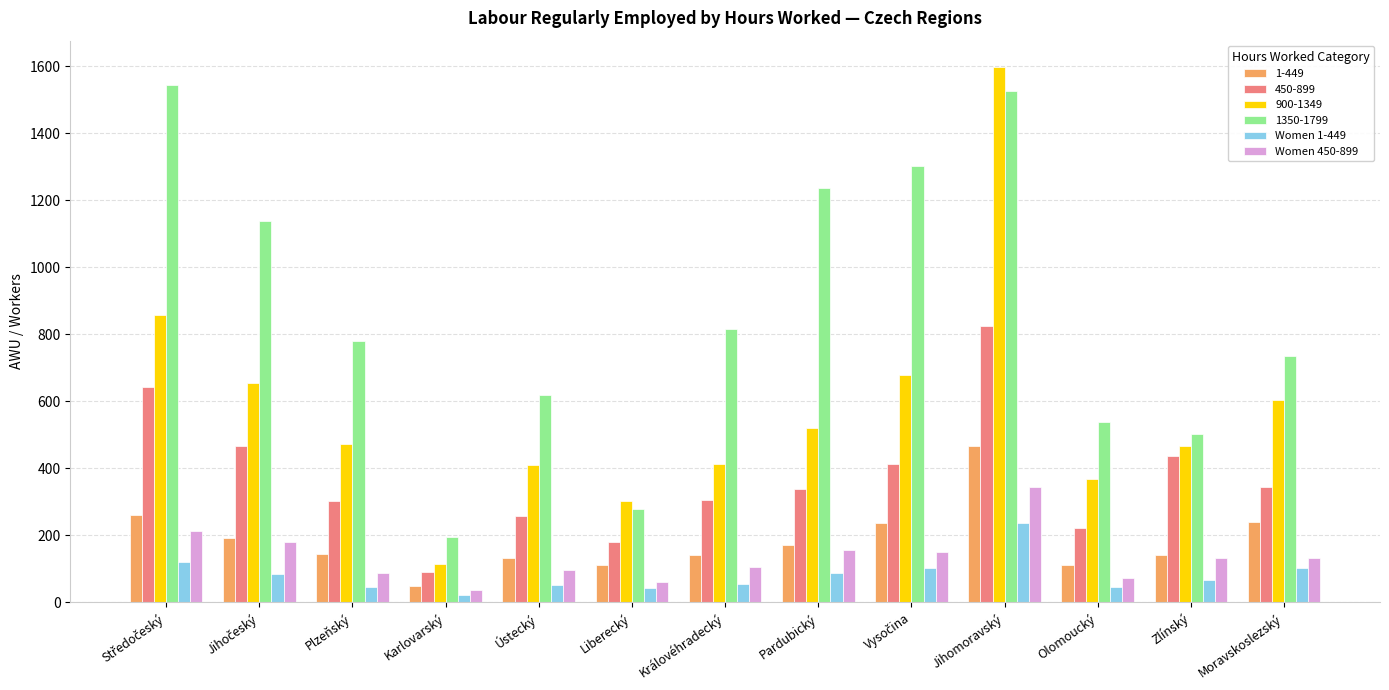

What is the difference between the Women 1-449 values at Královéhradecký and Plzeňský?

8.0